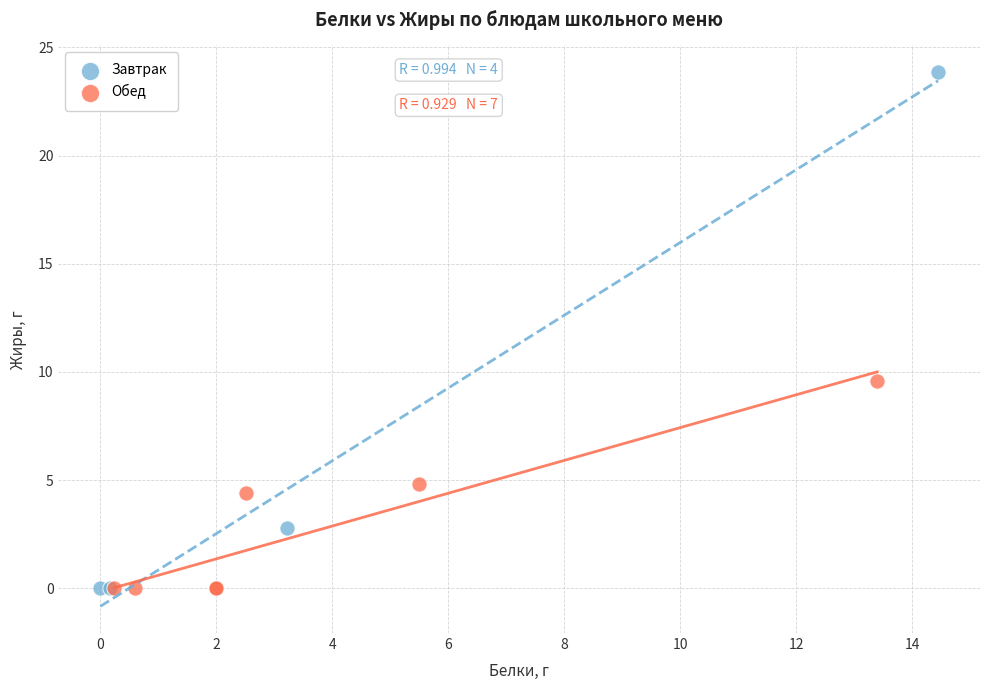

Which series has the widest spread of Y values?

Завтрак